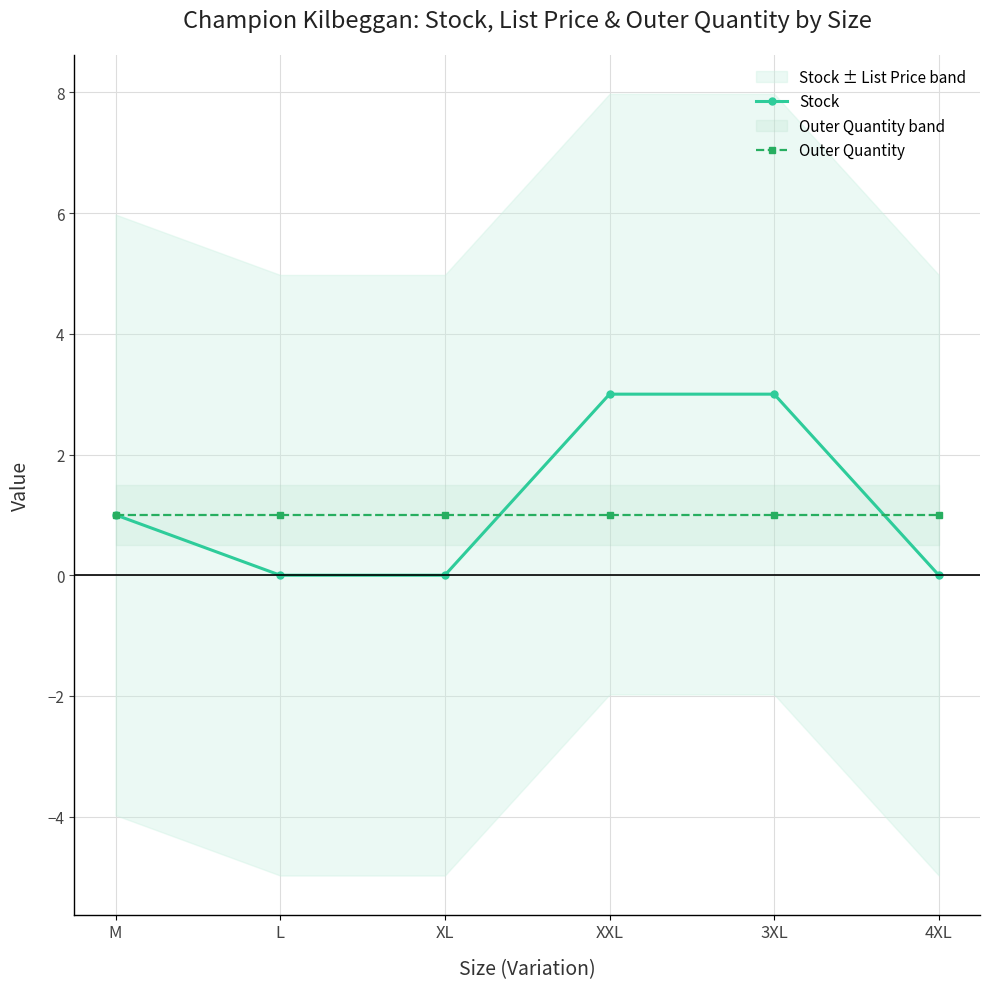

Is this an area chart (filled region under the line)?

No